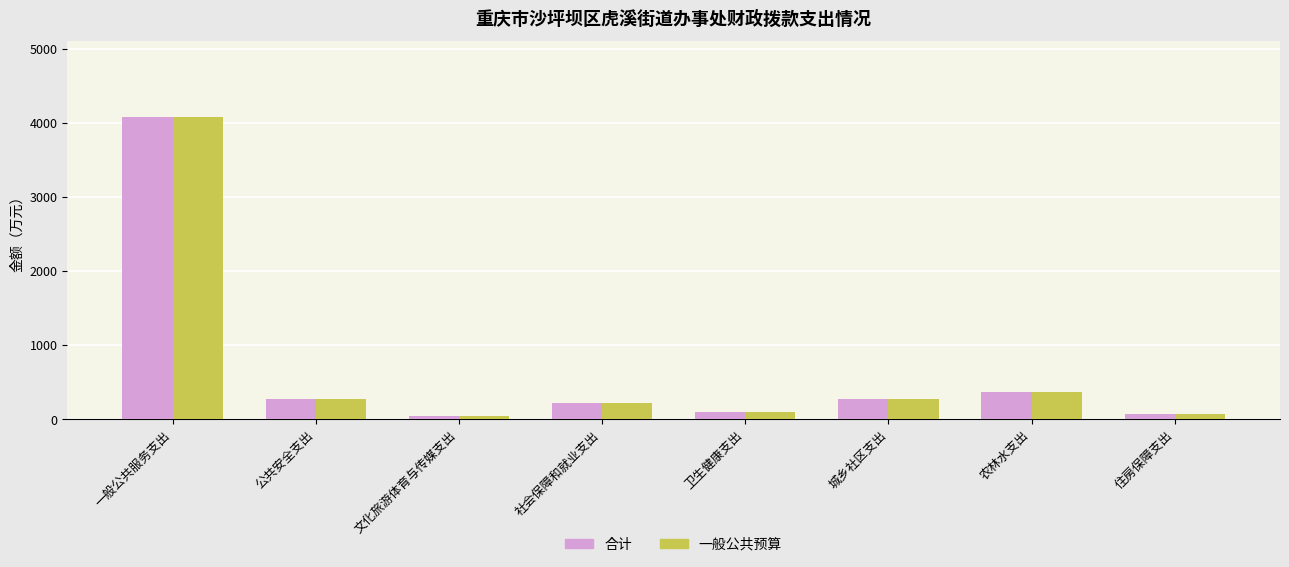

At how many categories does at least one series exceed 677?

1